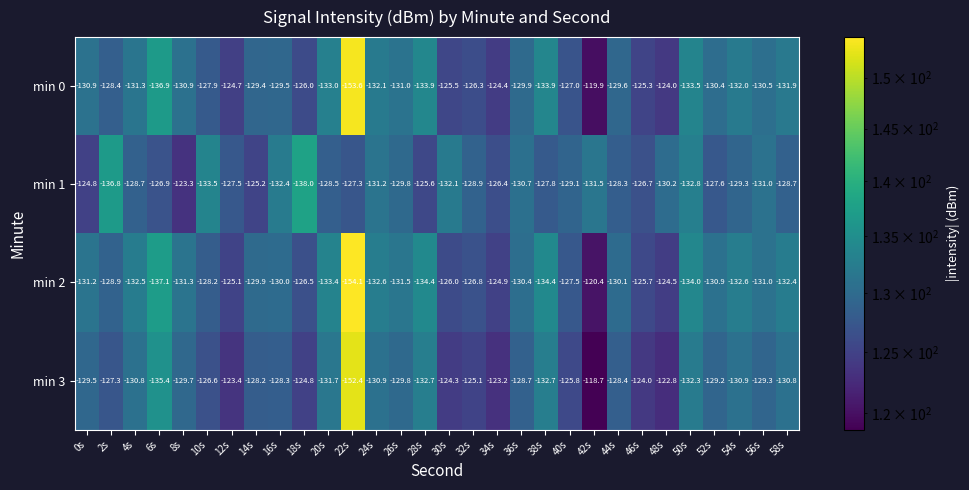

What is the minimum value for min 0?

-153.6